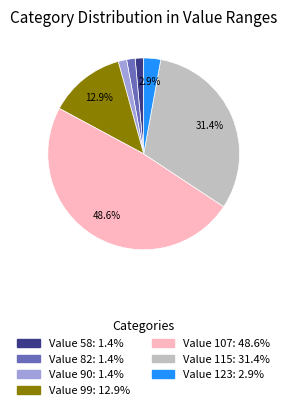

How many segments does this pie chart have?

7